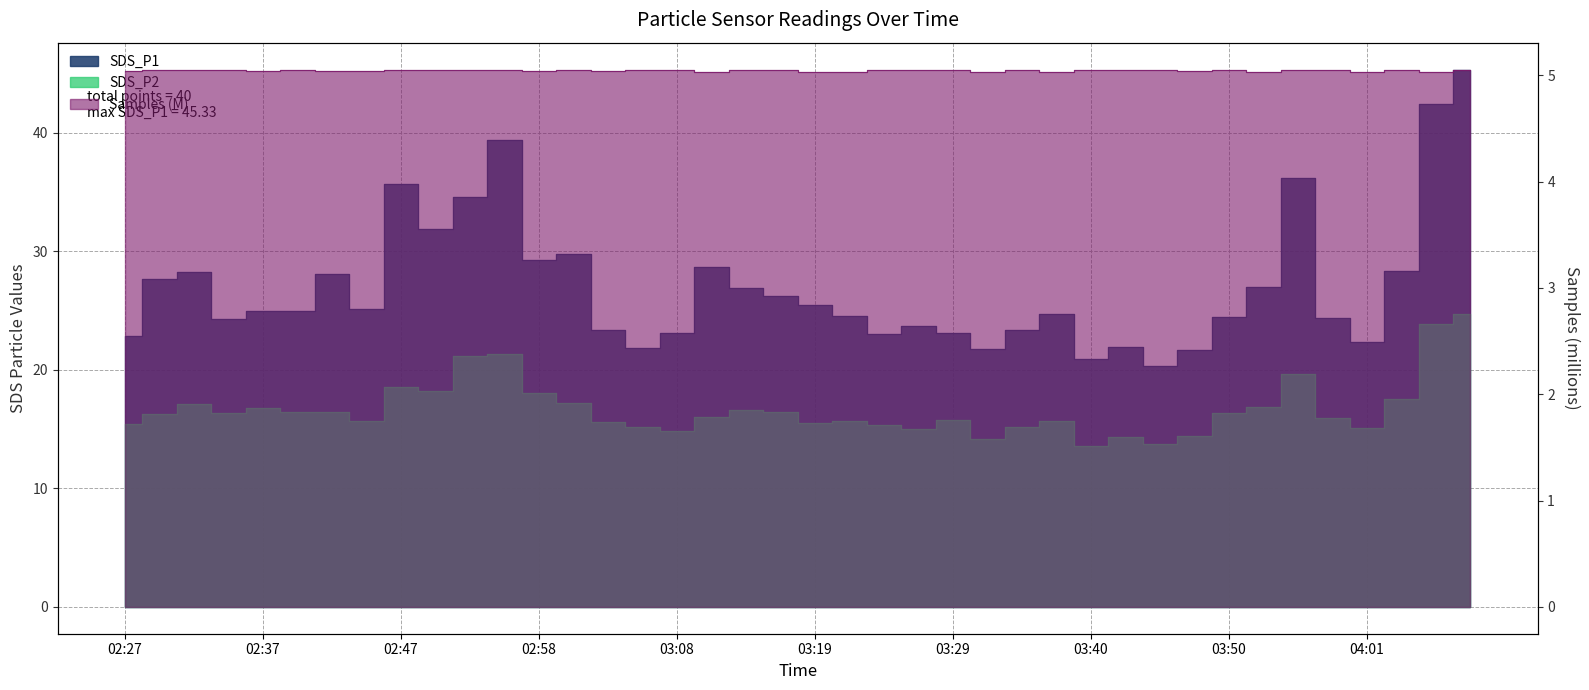

In SDS_P2, how many points are higher than both neighbors (excluding endpoints)?

10